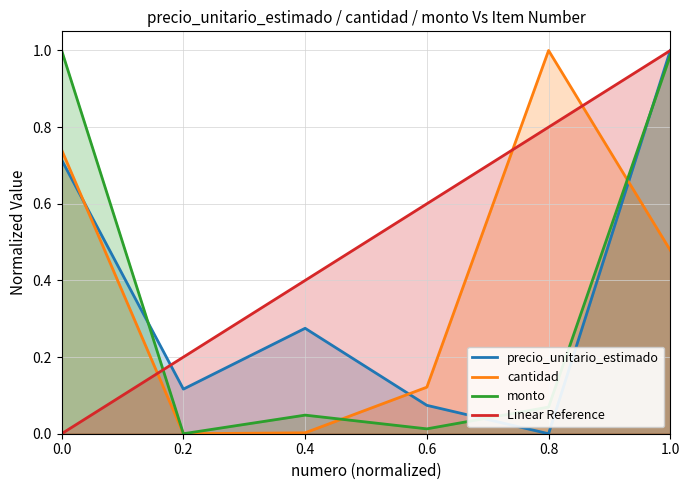

Which series has the largest total across all categories?

cantidad